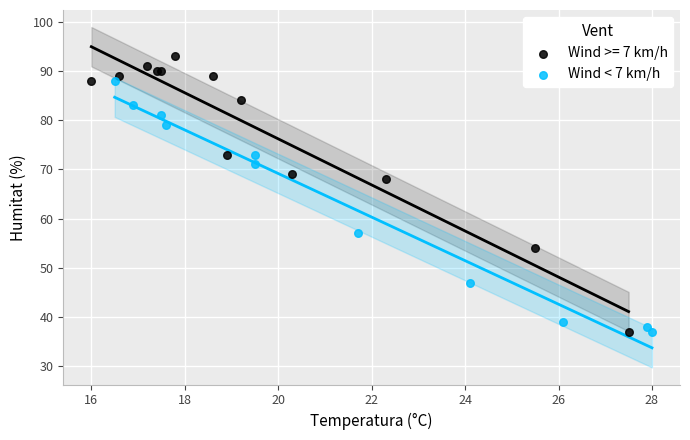

Which series contains the highest Y value?

Wind >= 7 km/h